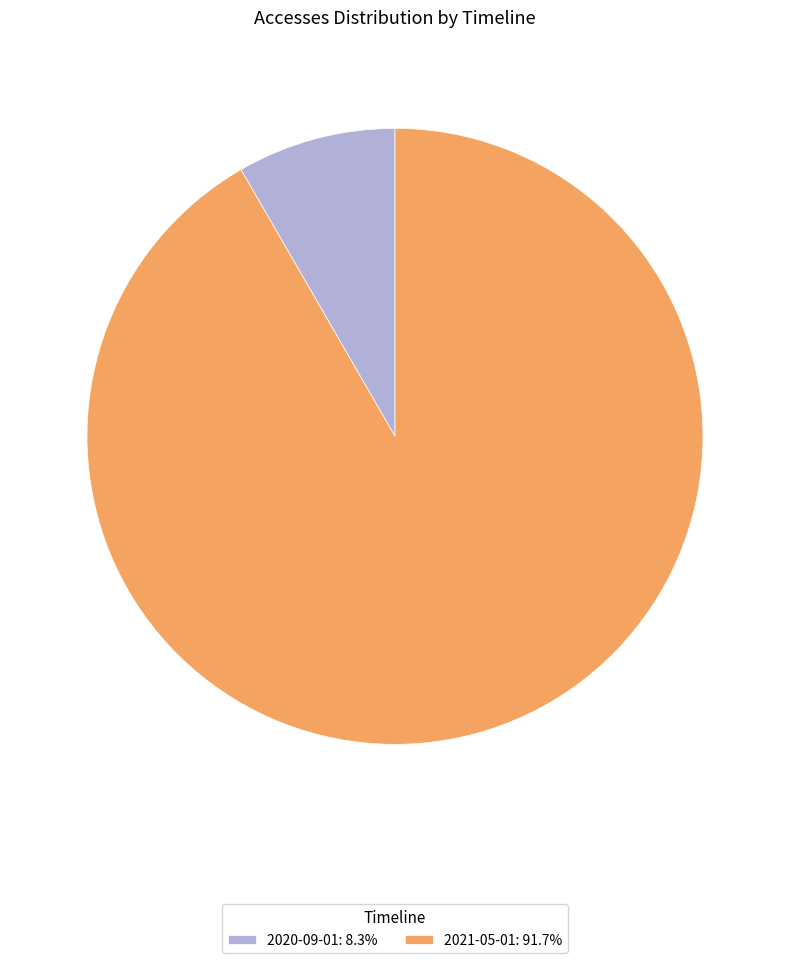

What is the ratio of the value at 2021-05-01: 91.7% to the value at 2020-09-01: 8.3%?

11.0